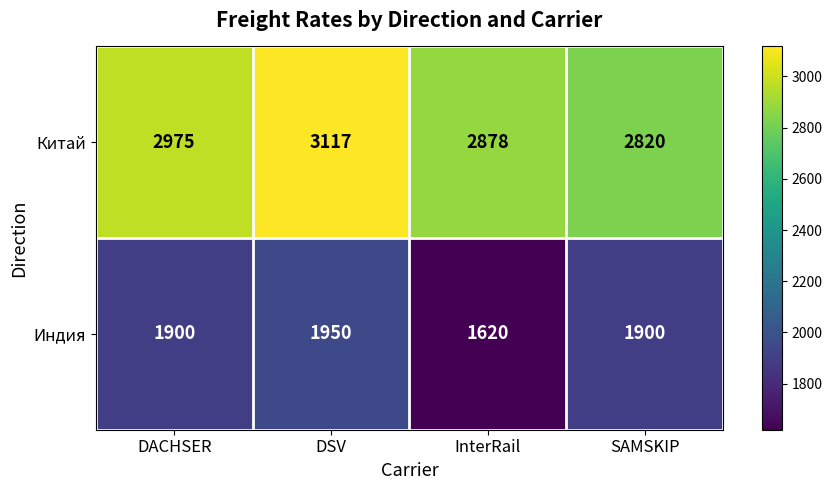

What value does the Китай series have at SAMSKIP, to the nearest 5?

2820